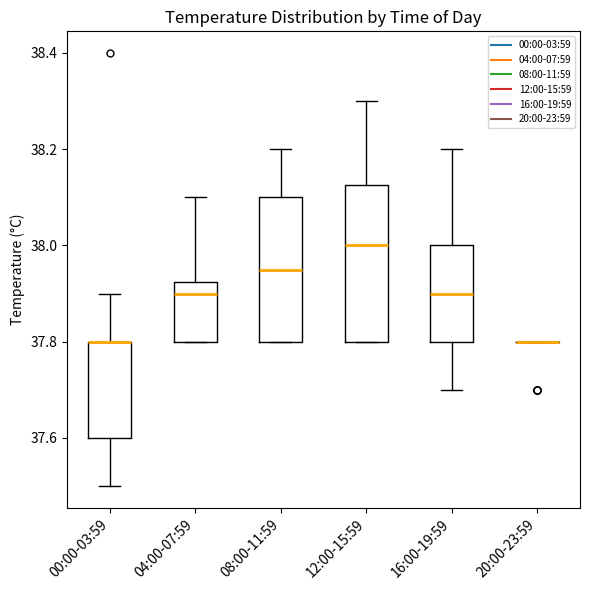

Where is the upper edge of the box for 16:00-19:59 on the y-axis? The values are not printed on the chart, so give them approximately, as read against the axis.

38.00